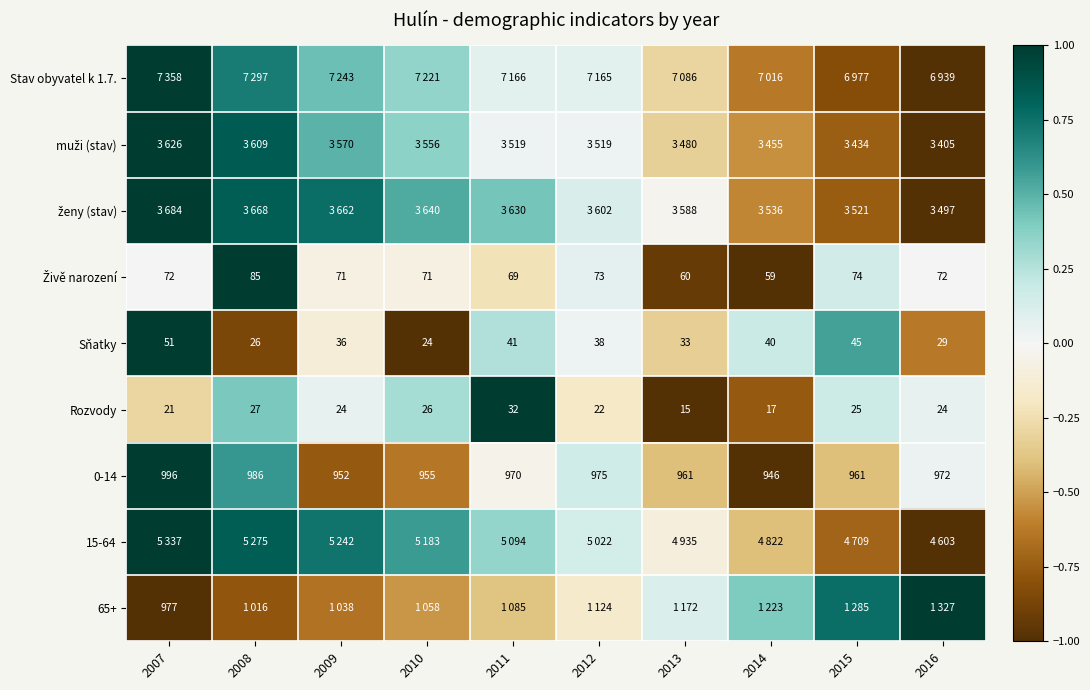

How many data points in Rozvody are less than 24?

4